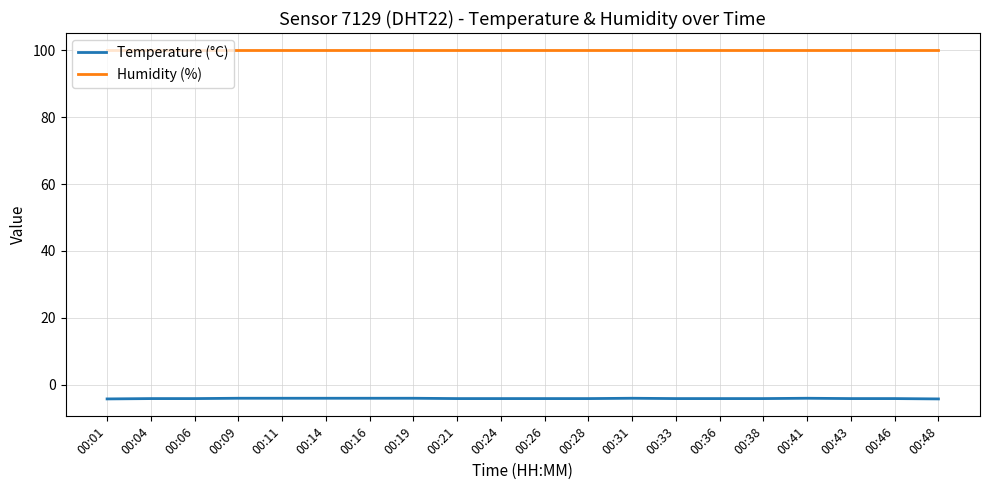

Which series has the largest range (max minus min)?

Temperature (°C)